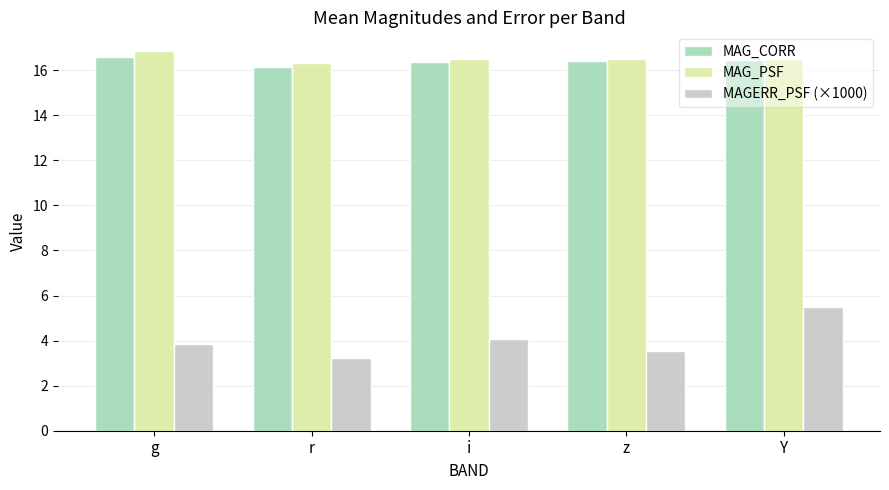

True or false: MAG_CORR has a value of 4.5 at Y.

False